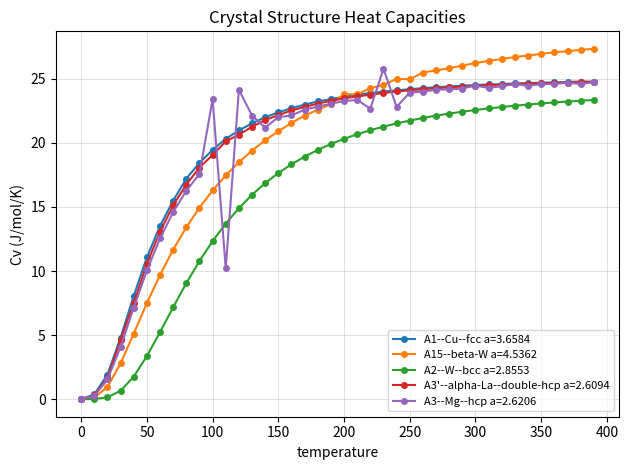

What is the value of the A15--beta-W a=4.5362 point at the 34th from the left?

26.7